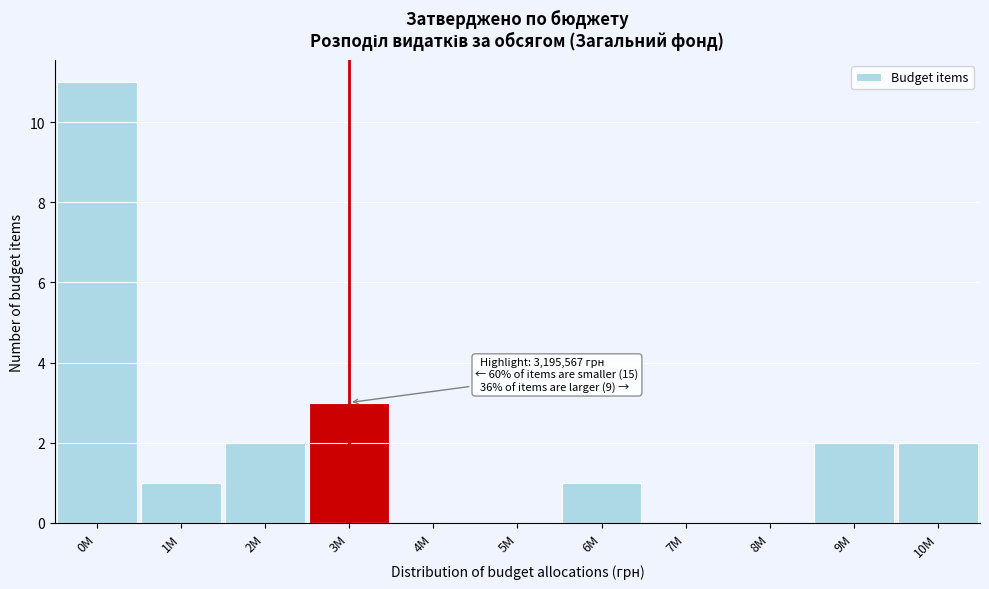

Reading right to left, what are all the values shown in this chart?

10M=2	9M=2	8M=0	7M=0	6M=1	5M=0	4M=0	3M=3	2M=2	1M=1	0M=11